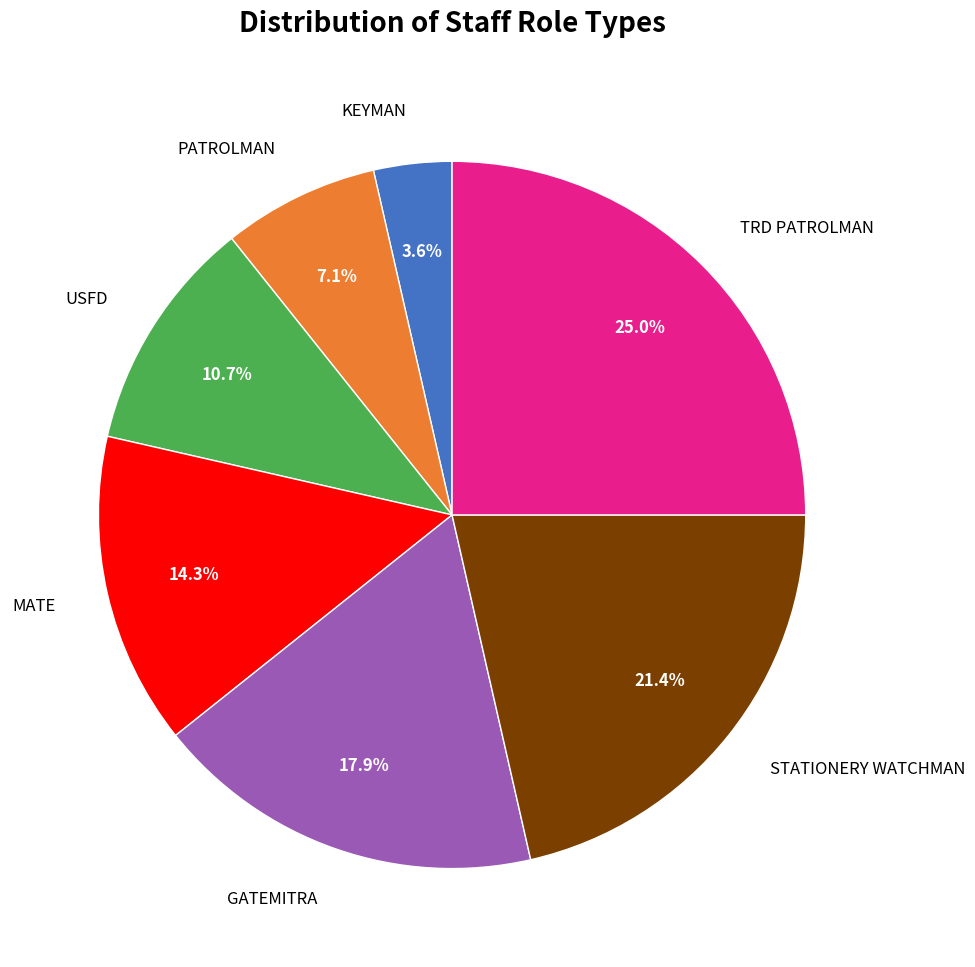

Rank the categories by value from highest to lowest.

TRD PATROLMAN, STATIONERY WATCHMAN, GATEMITRA, MATE, USFD, PATROLMAN, KEYMAN